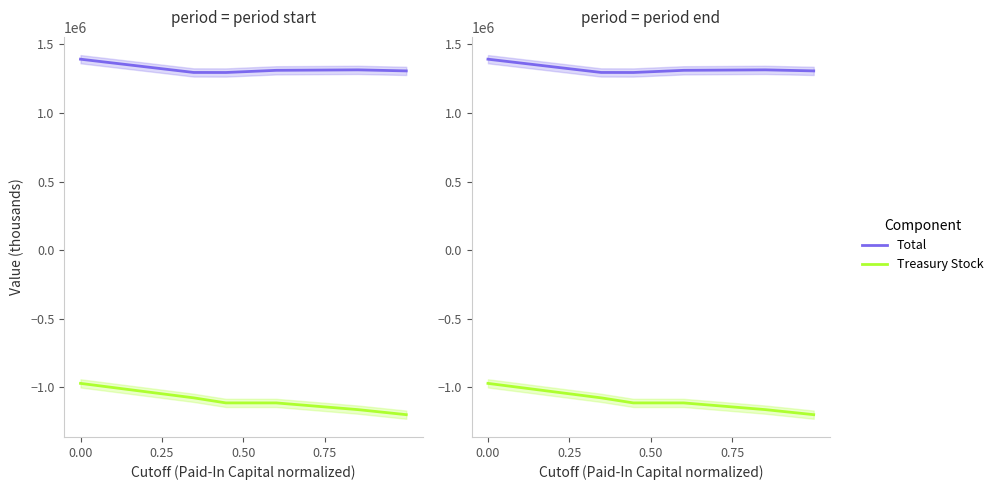

Does the chart display data point markers on the line(s)?

No